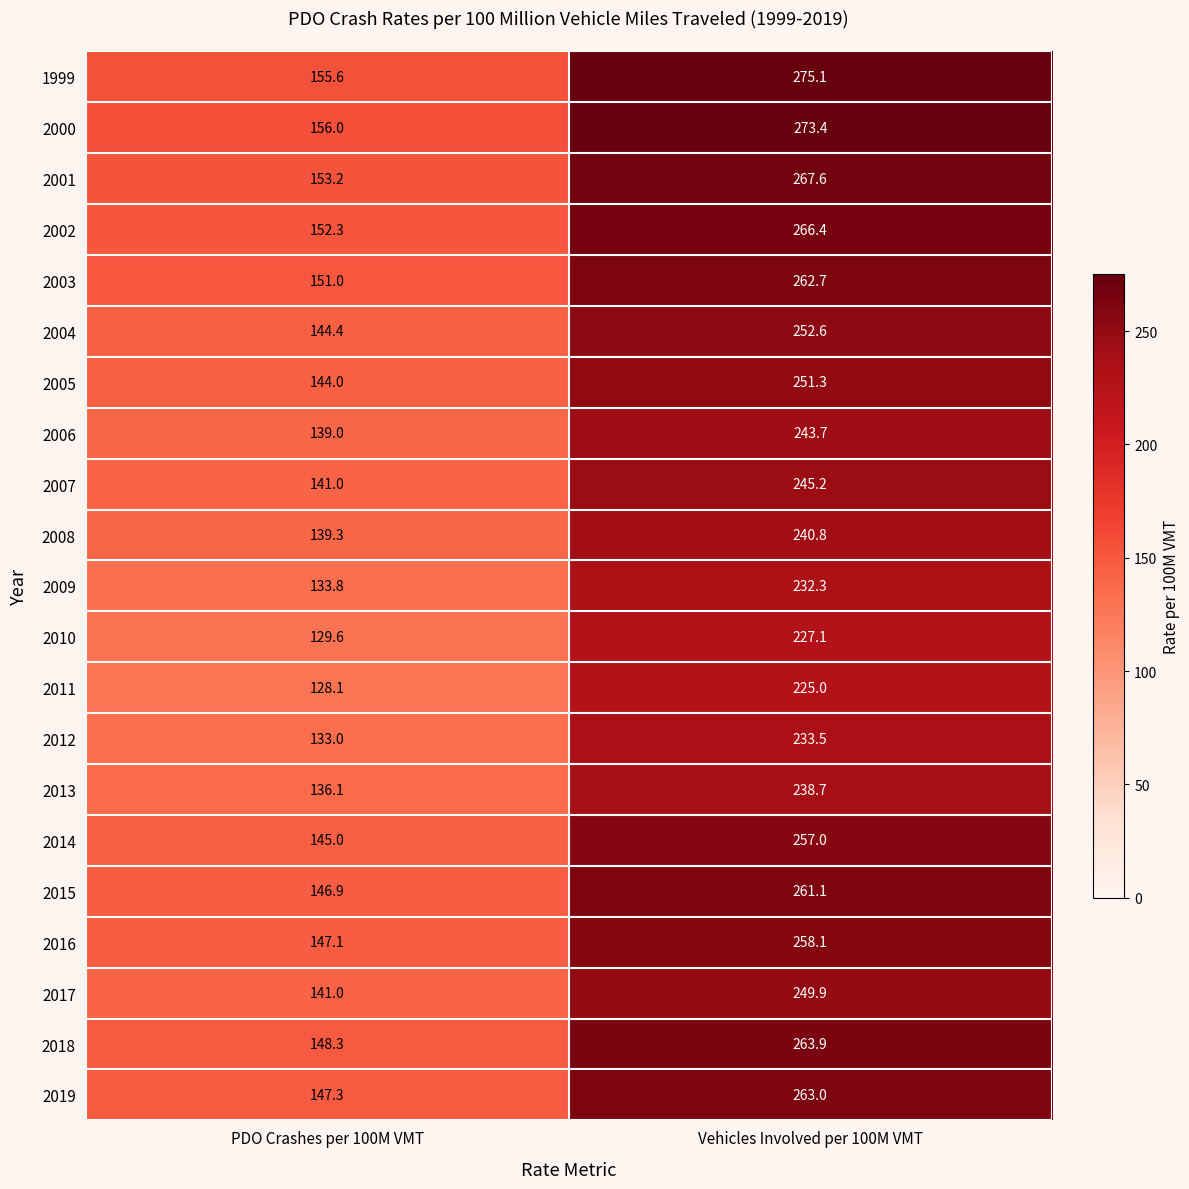

At which label is 2019 closest to 205?

PDO Crashes per 100M VMT